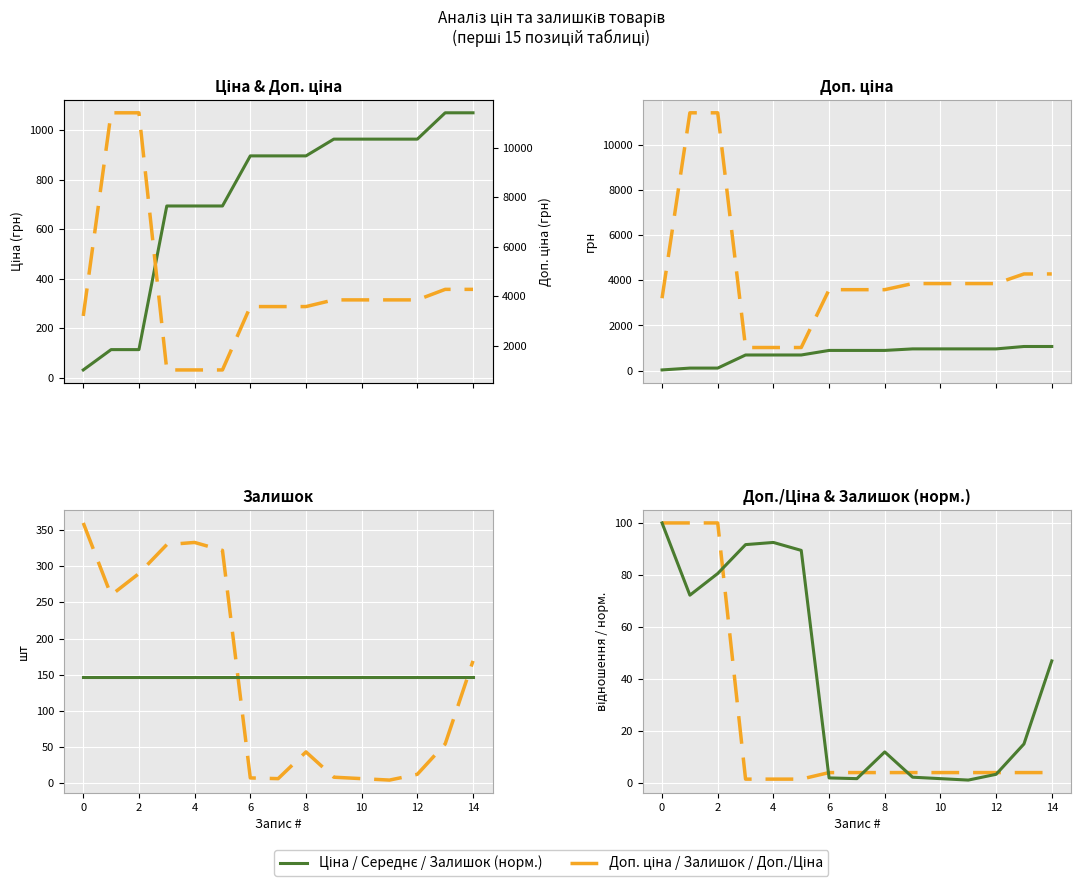

Between 8 and 2, which is larger?

8